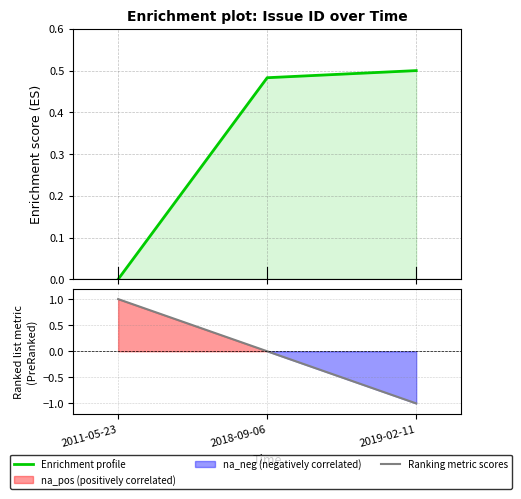

Which category has the highest value across all series?

2019-02-11